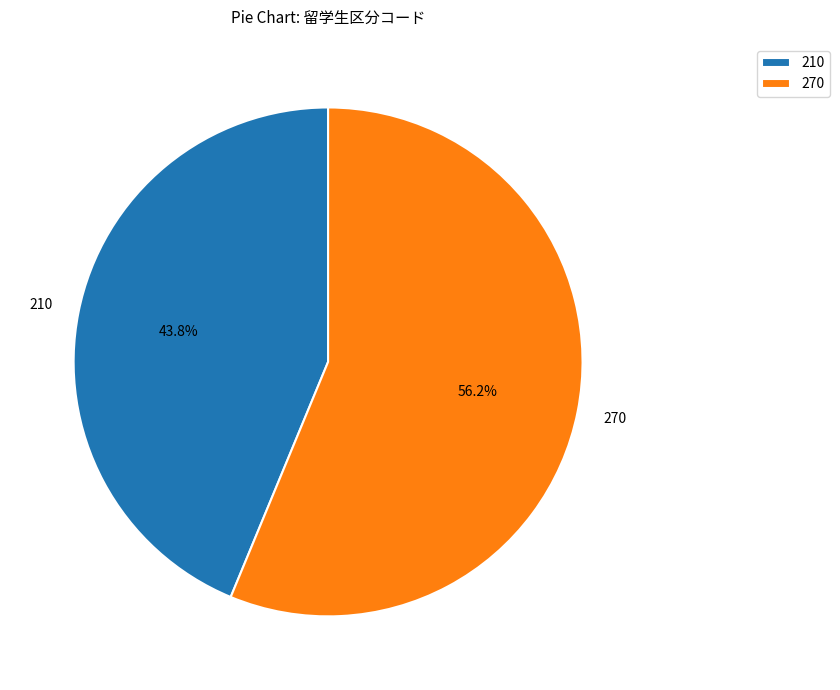

To the nearest percent, what is the average slice percentage?

50%